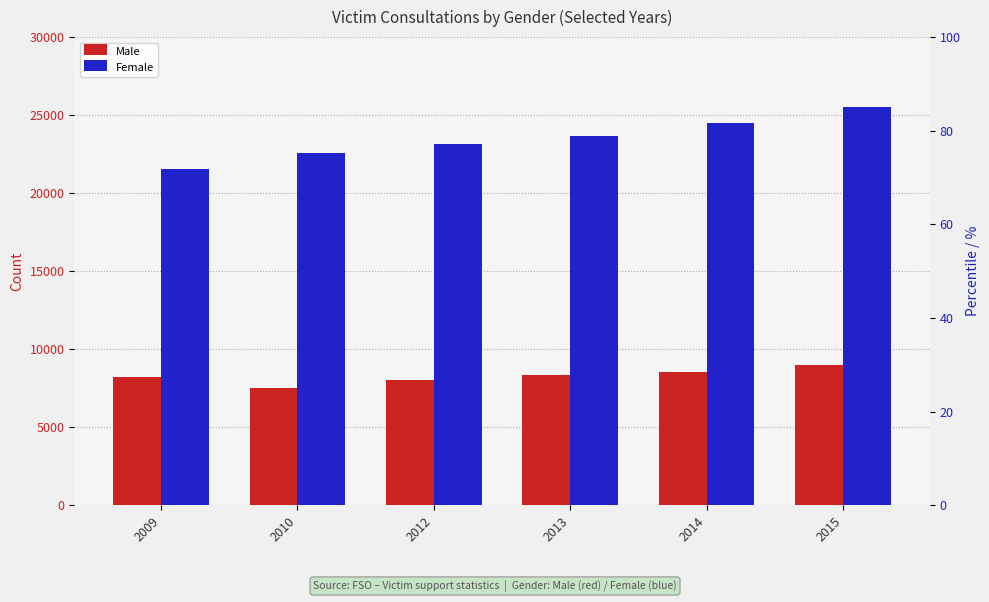

Reading right to left, transcribe all the data shown in this chart.

Male: 2015=8980	2014=8513	2013=8326	2012=8000	2010=7501	2009=8243
Female: 2015=25508	2014=24527	2013=23676	2012=23146	2010=22593	2009=21545